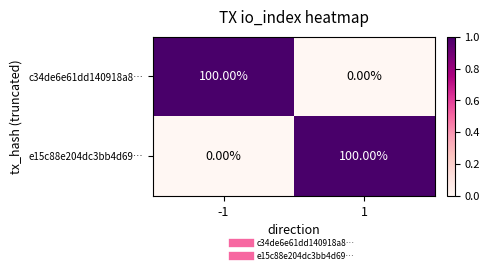

What is the spread (max minus min) of values at 1?

100